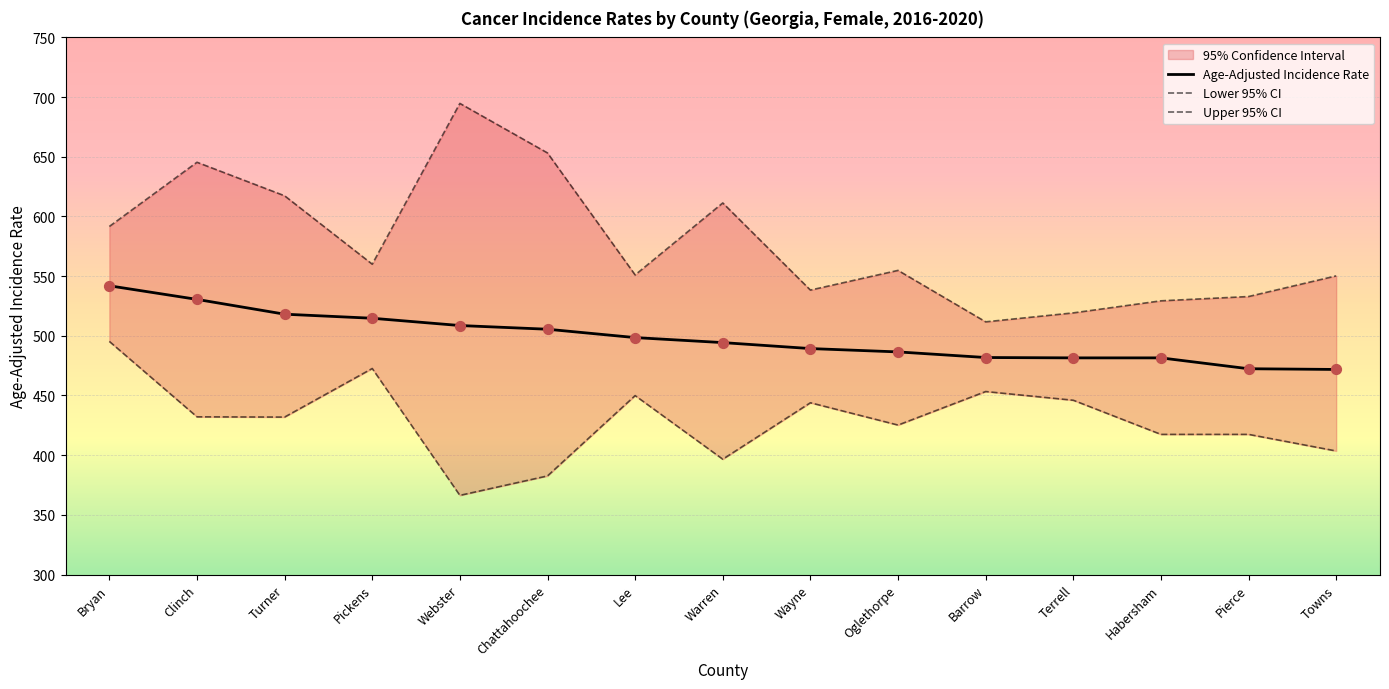

Which series contains the highest Y value?

Upper 95% CI